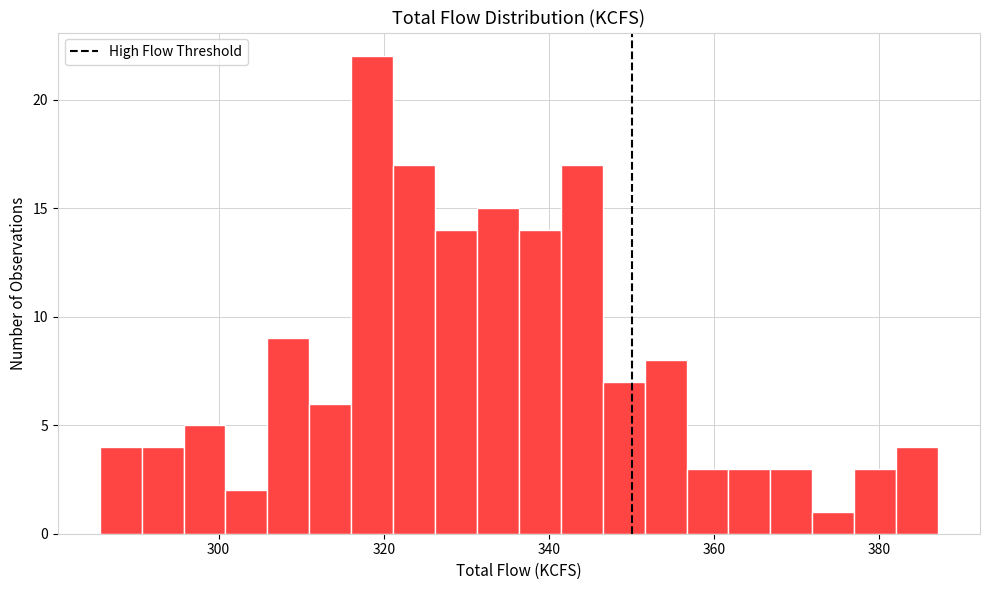

Around what value on the x-axis is the tallest bar? Give the approximate position of its centre, as read against the axis.

318